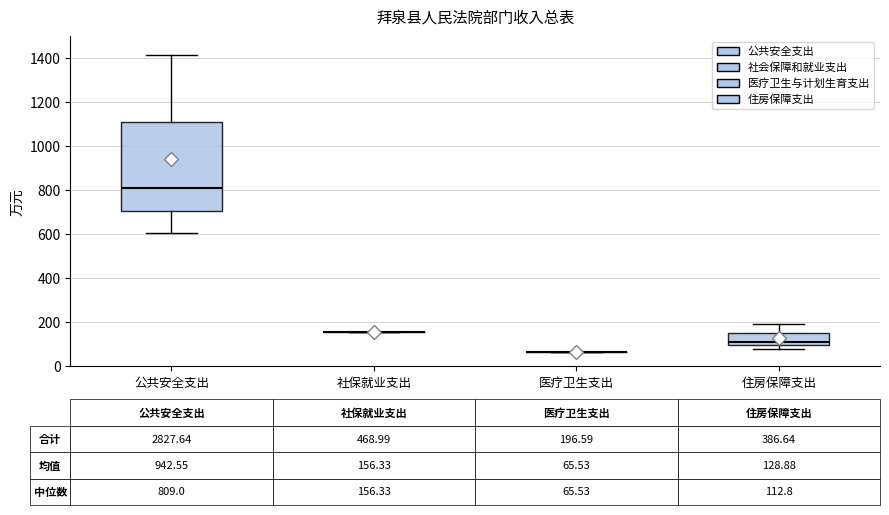

Comparing the boxes themselves (not the whiskers), which one is the tallest?

公共安全支出